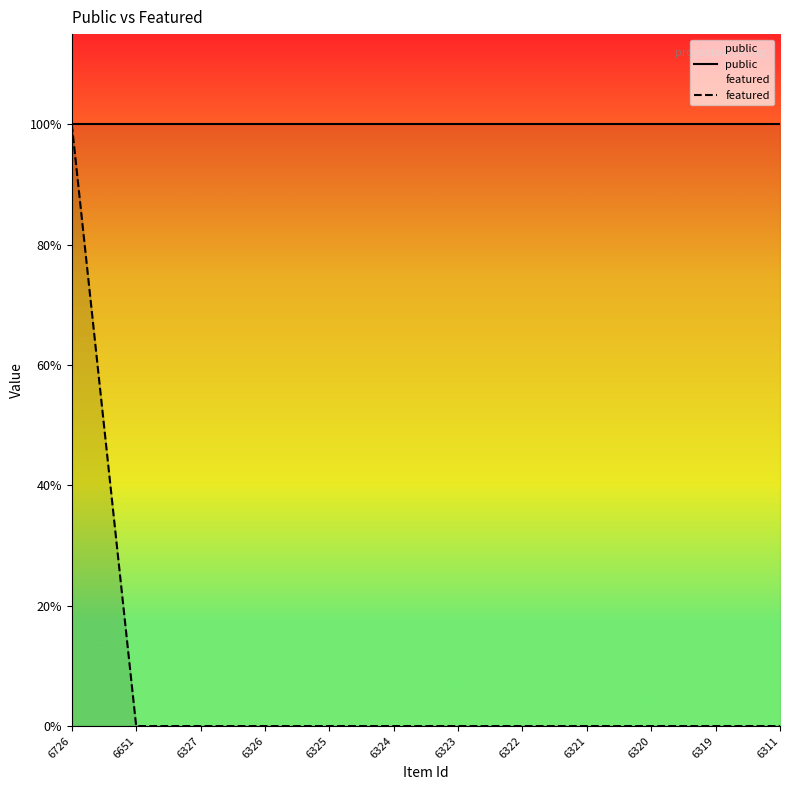

What value does the featured series have at 6726?

1